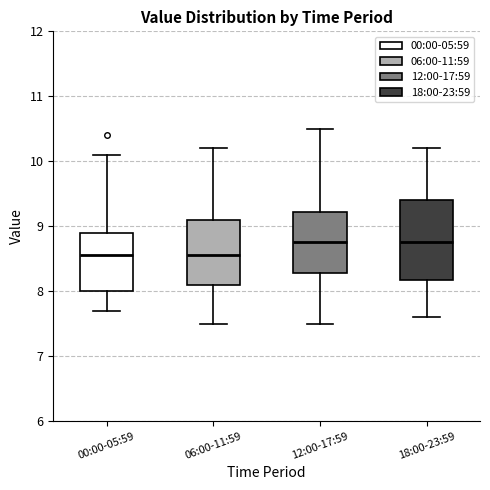

Where does the upper whisker of the box for 18:00-23:59 end on the y-axis? The values are not printed on the chart, so give them approximately, as read against the axis.

10.2